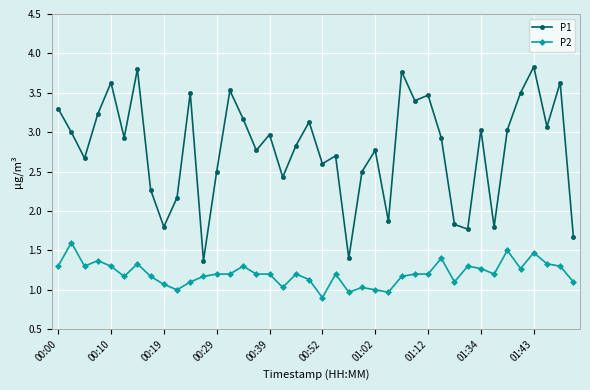

True or false: P1 has more than 0 interior local peaks.

True